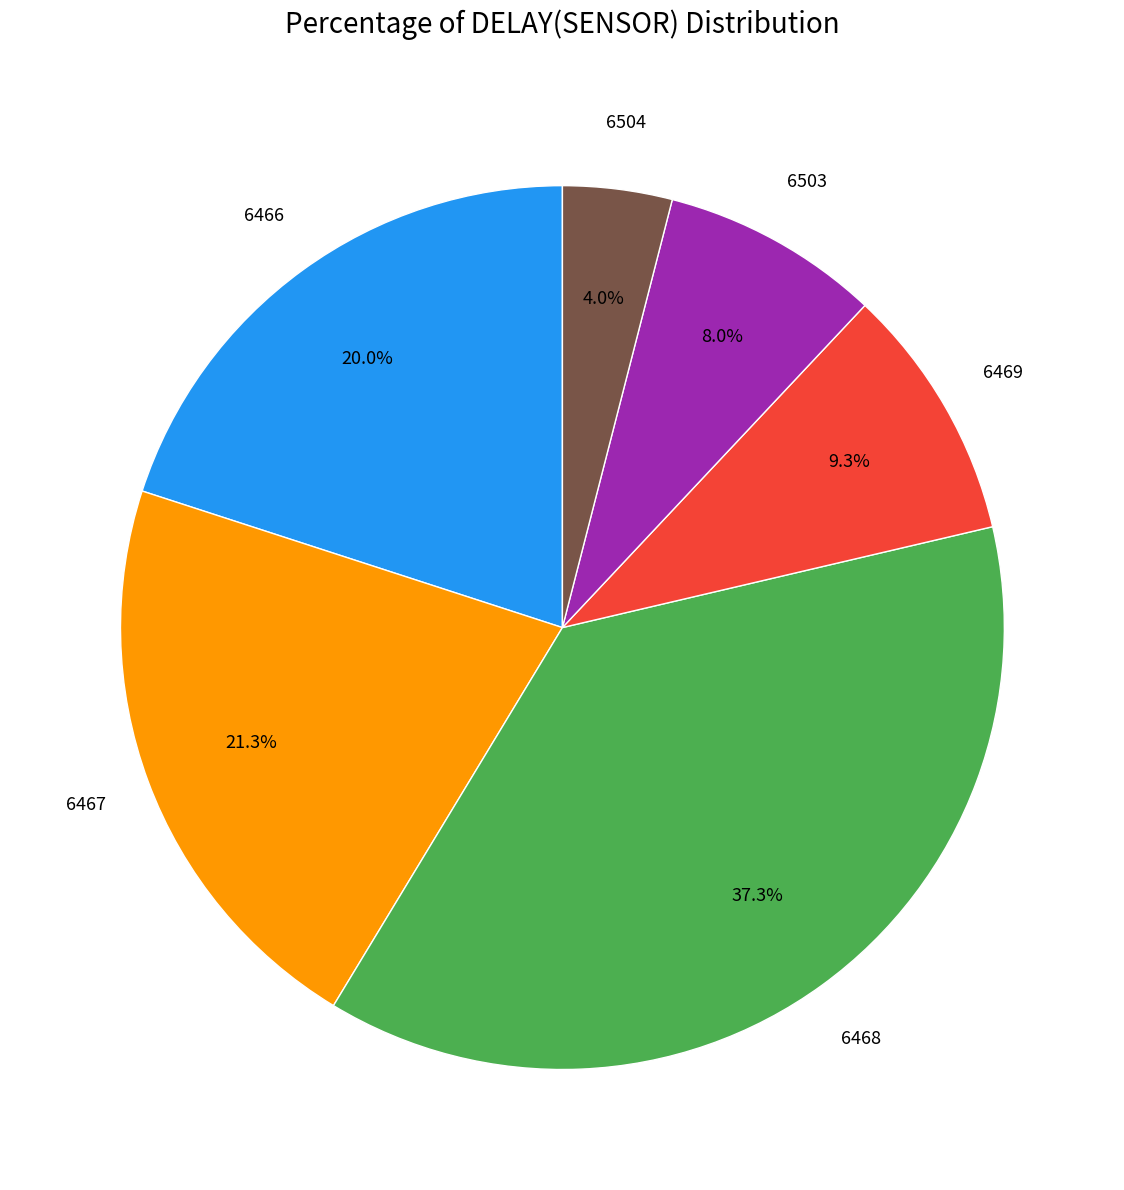

Is there any slice that represents more than half of the pie?

No